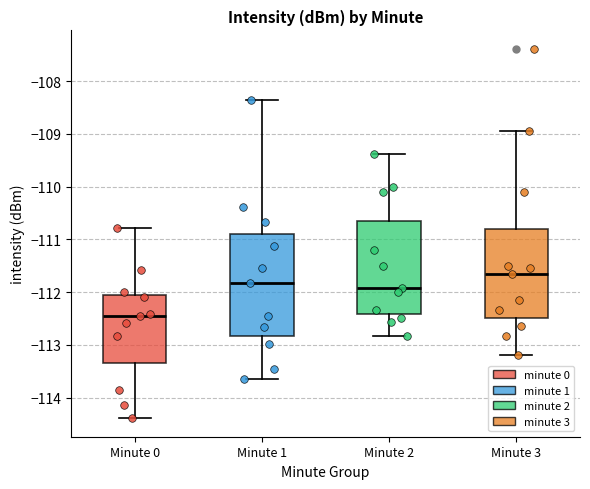

Reading left to right, transcribe this box plot: for each box, give where its median line is, the range the box spans, and where its two whiskers end, as read against the y-axis. The values are not printed on the chart, so give them approximately, as read against the axis.

Minute 0: median -112.5, box -113.3 to -112.0, whiskers -114.4 to -110.8
Minute 1: median -111.8, box -112.8 to -110.9, whiskers -113.6 to -108.3
Minute 2: median -111.9, box -112.4 to -110.7, whiskers -112.8 to -109.4
Minute 3: median -111.6, box -112.5 to -110.8, whiskers -113.2 to -108.9